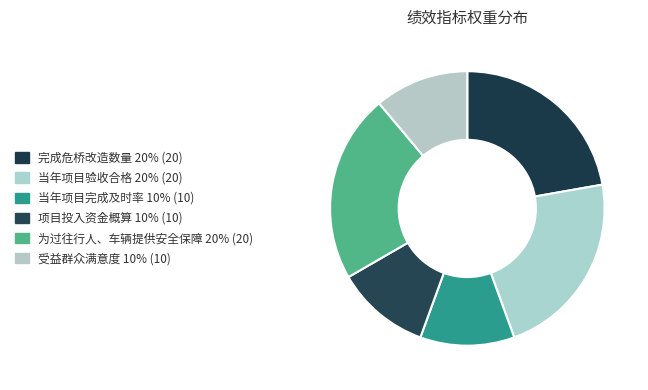

Is there a majority slice in this chart?

No